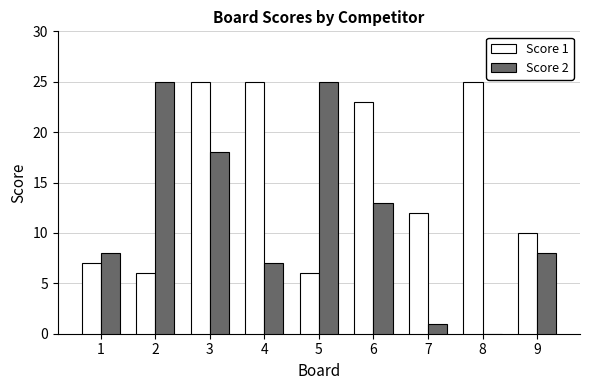

How many data points does each series have?

9